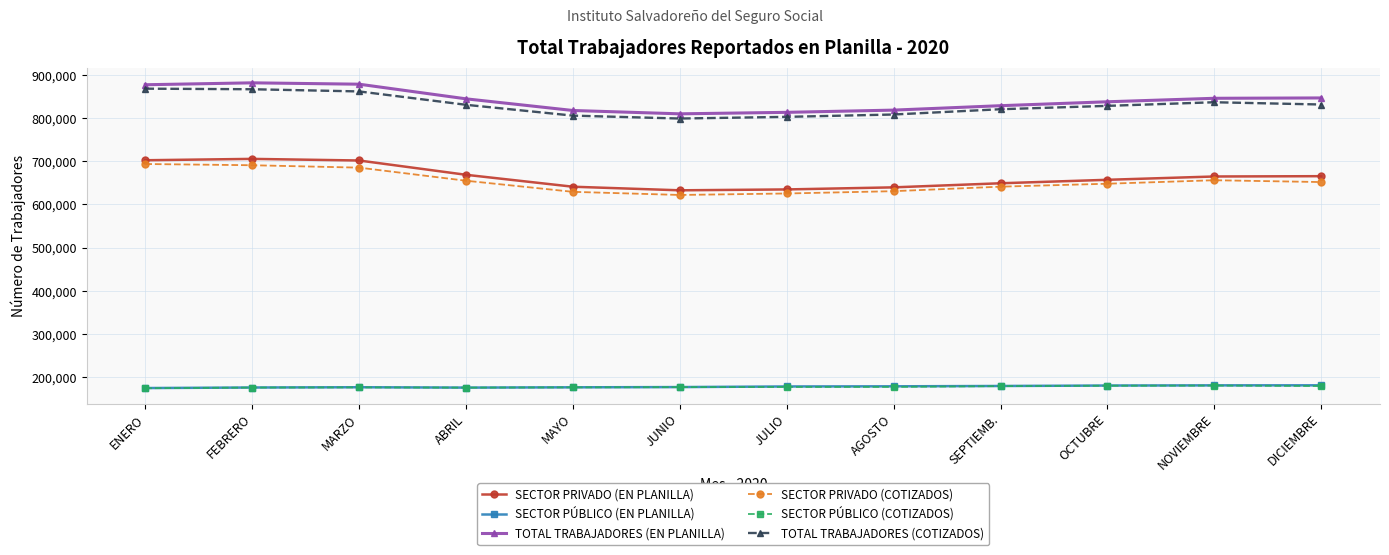

Between FEBRERO and AGOSTO, which series saw the biggest shift?

SECTOR PRIVADO (EN PLANILLA)